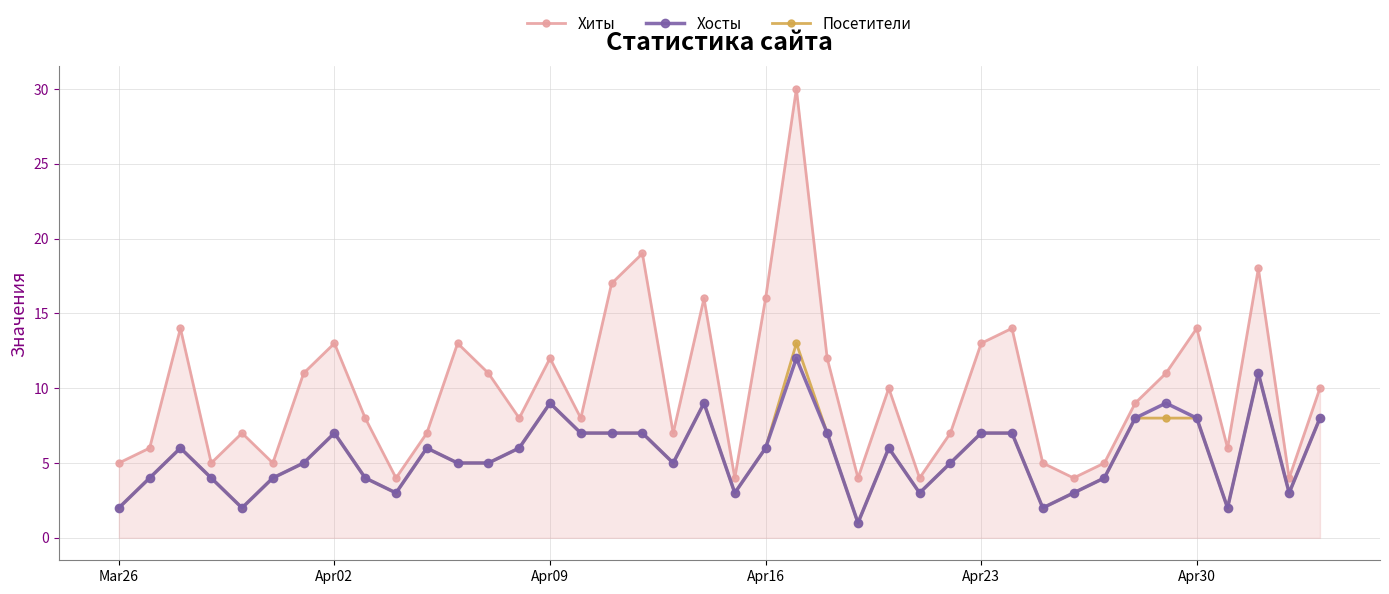

True or false: Хиты and Хосты cross at least once.

False